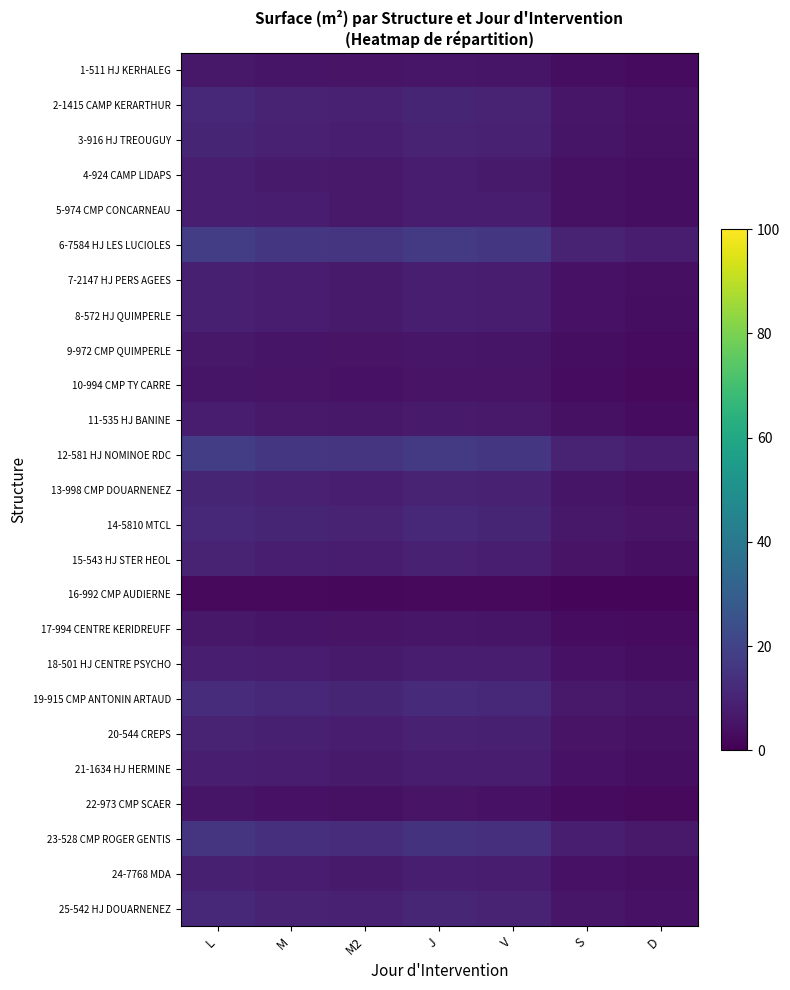

Which category has the lowest value across all series?

D